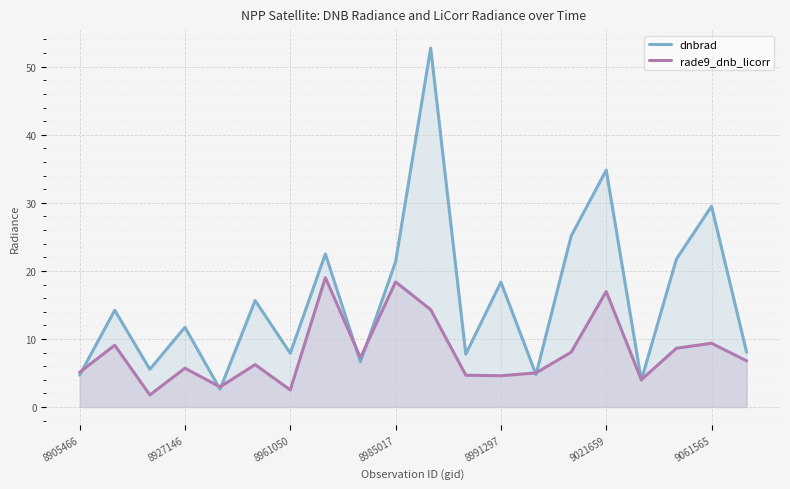

What is the sum of all dnbrad values?

319.6